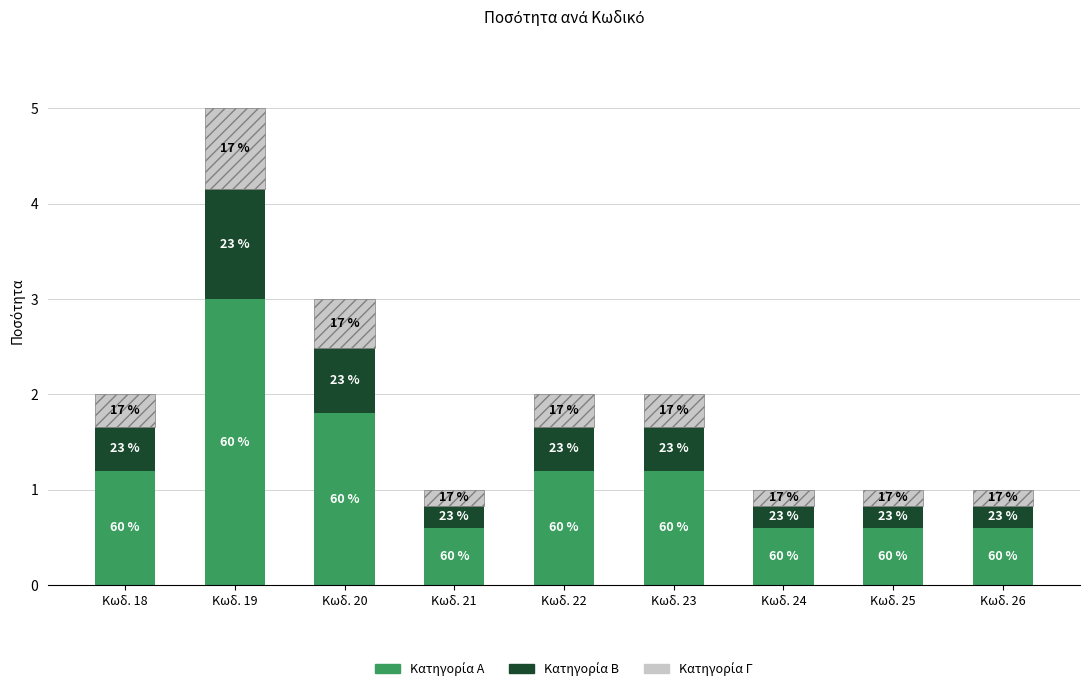

Rank the categories by Κατηγορία Β value from highest to lowest.

Κωδ. 19, Κωδ. 20, Κωδ. 18, Κωδ. 22, Κωδ. 23, Κωδ. 21, Κωδ. 24, Κωδ. 25, Κωδ. 26